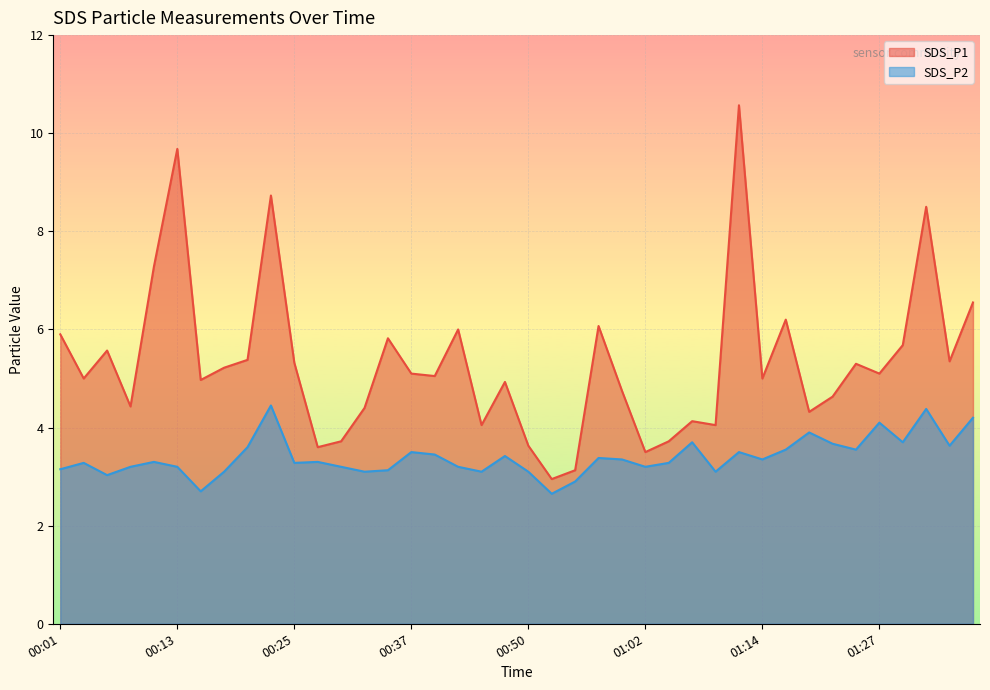

List the labels in order of SDS_P2 value, largest first.

00:23, 01:31, 01:36, 01:27, 01:19, 01:07, 01:29, 01:22, 01:34, 00:20, 01:17, 01:24, 00:37, 01:12, 00:40, 00:47, 00:57, 01:00, 01:14, 00:10, 00:28, 00:03, 00:25, 01:05, 00:08, 00:13, 00:30, 00:42, 01:02, 00:01, 00:35, 00:18, 00:33, 00:45, 00:50, 01:10, 00:06, 00:55, 00:15, 00:52